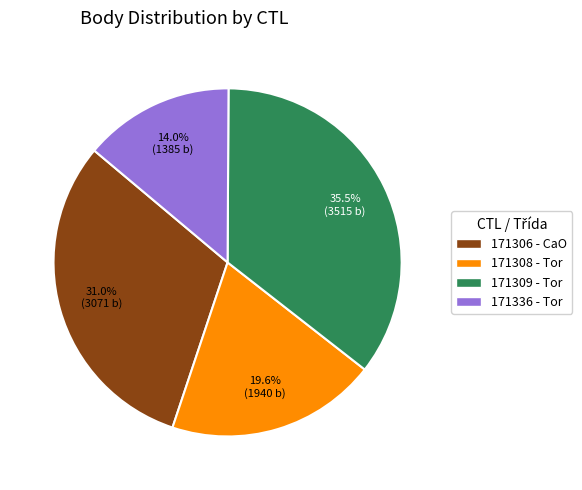

What is the ratio of the value at 171308 to the value at 171336?

1.4